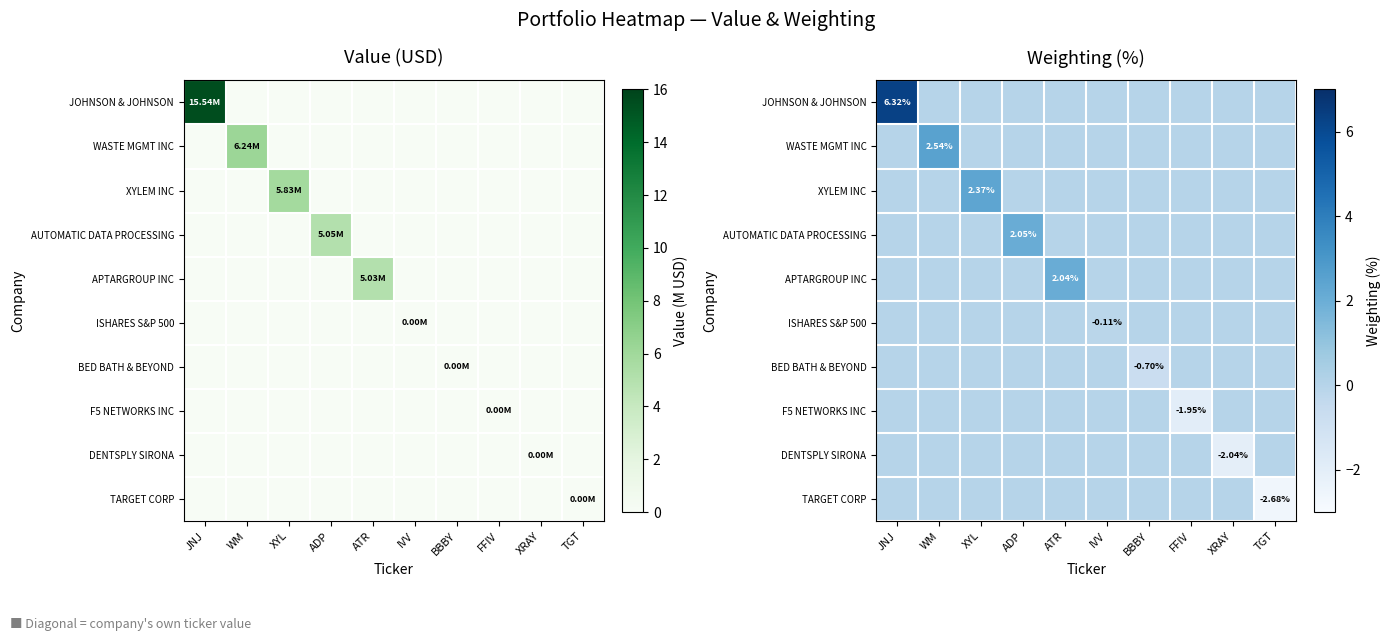

Rank the series by their maximum value, from highest to lowest.

JOHNSON & JOHNSON, WASTE MGMT INC, XYLEM INC, AUTOMATIC DATA PROCESSING, APTARGROUP INC, ISHARES S&P 500, BED BATH & BEYOND, F5 NETWORKS INC, DENTSPLY SIRONA, TARGET CORP